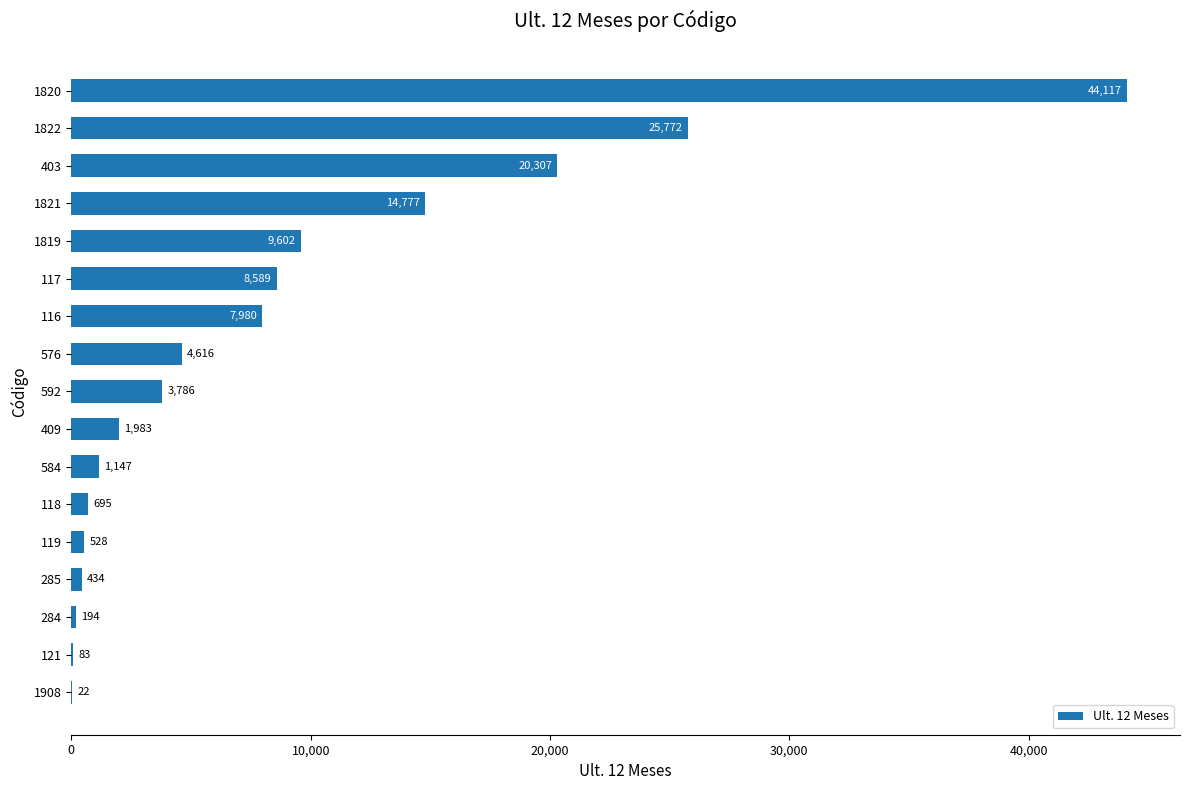

Where is the data nearest to the value 22069?

403